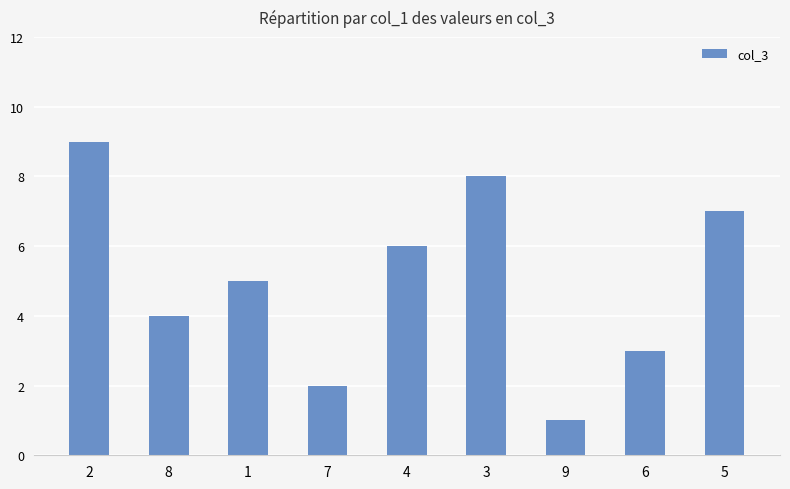

What is the difference between the maximum and minimum values?

8